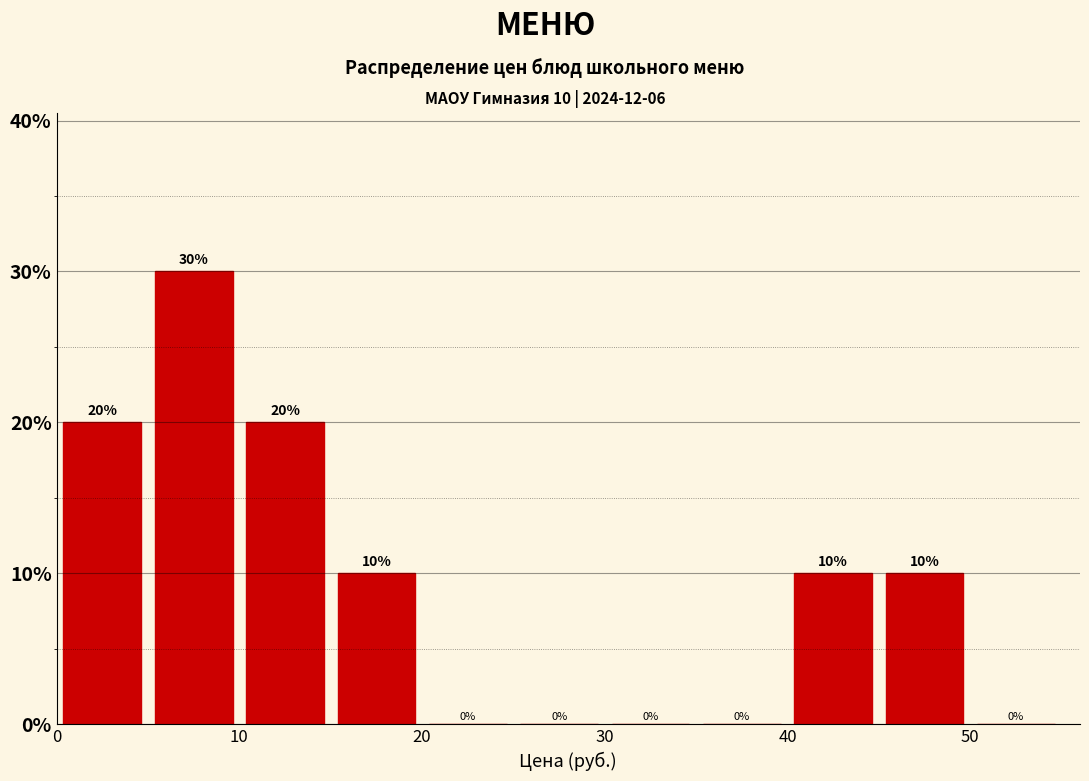

Over which range of the x-axis is the bar tallest?

5 to 10